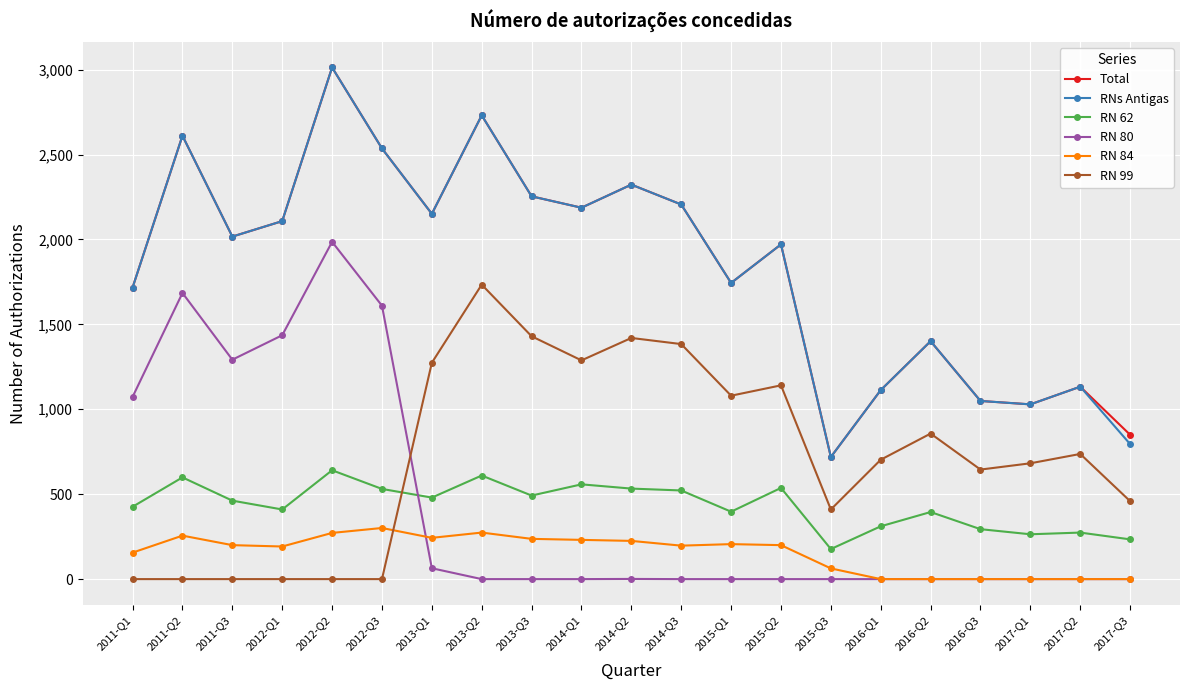

At which category is the sum across all series the highest?

2012-Q2